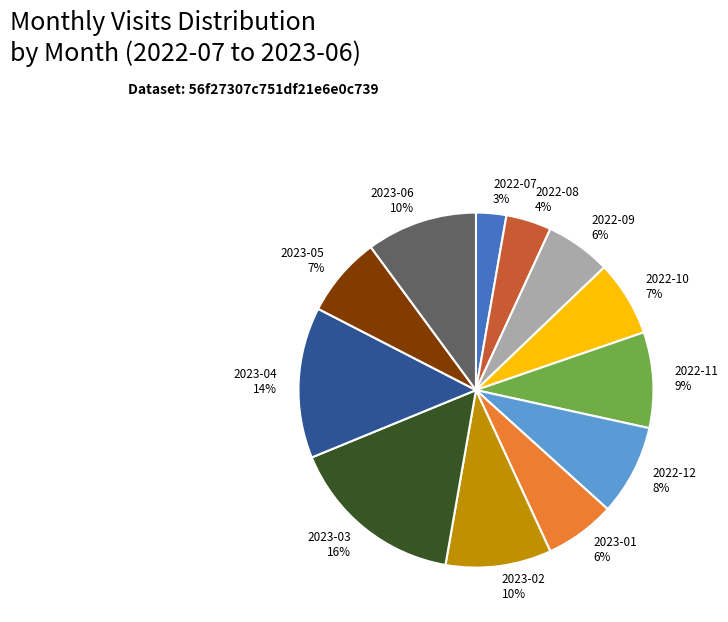

Is the sum of 2023-02 and 2022-11 greater than half?

No